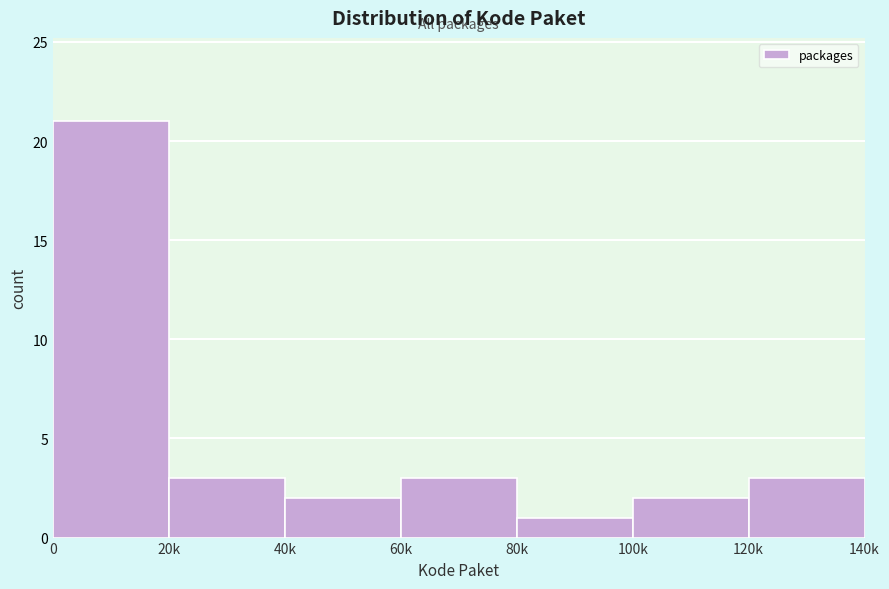

Reading left to right, extract all data points from this chart.

0=21	20k=3	40k=2	60k=3	80k=1	100k=2	120k=3